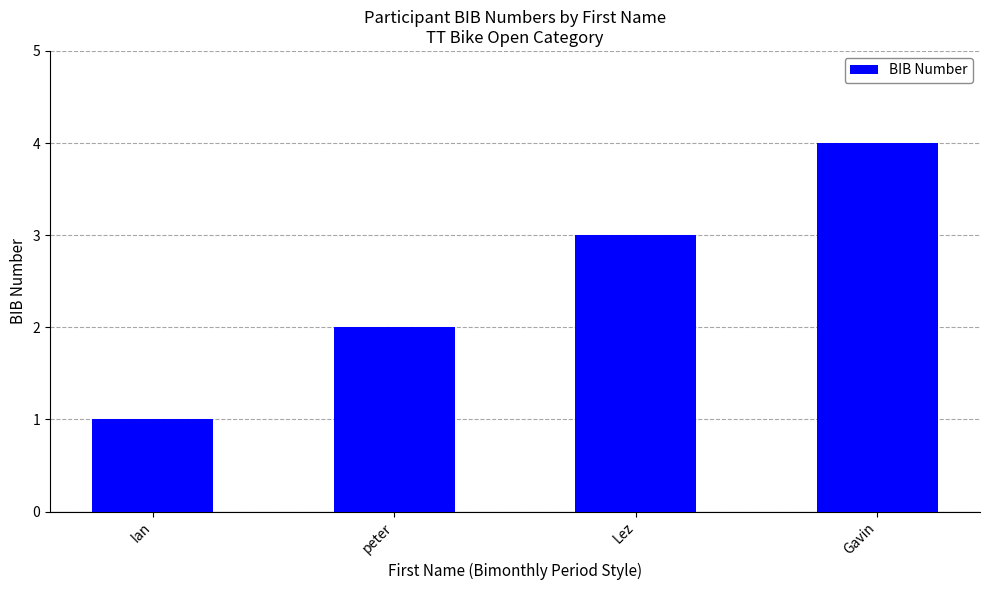

Where is the data nearest to the value 2?

peter